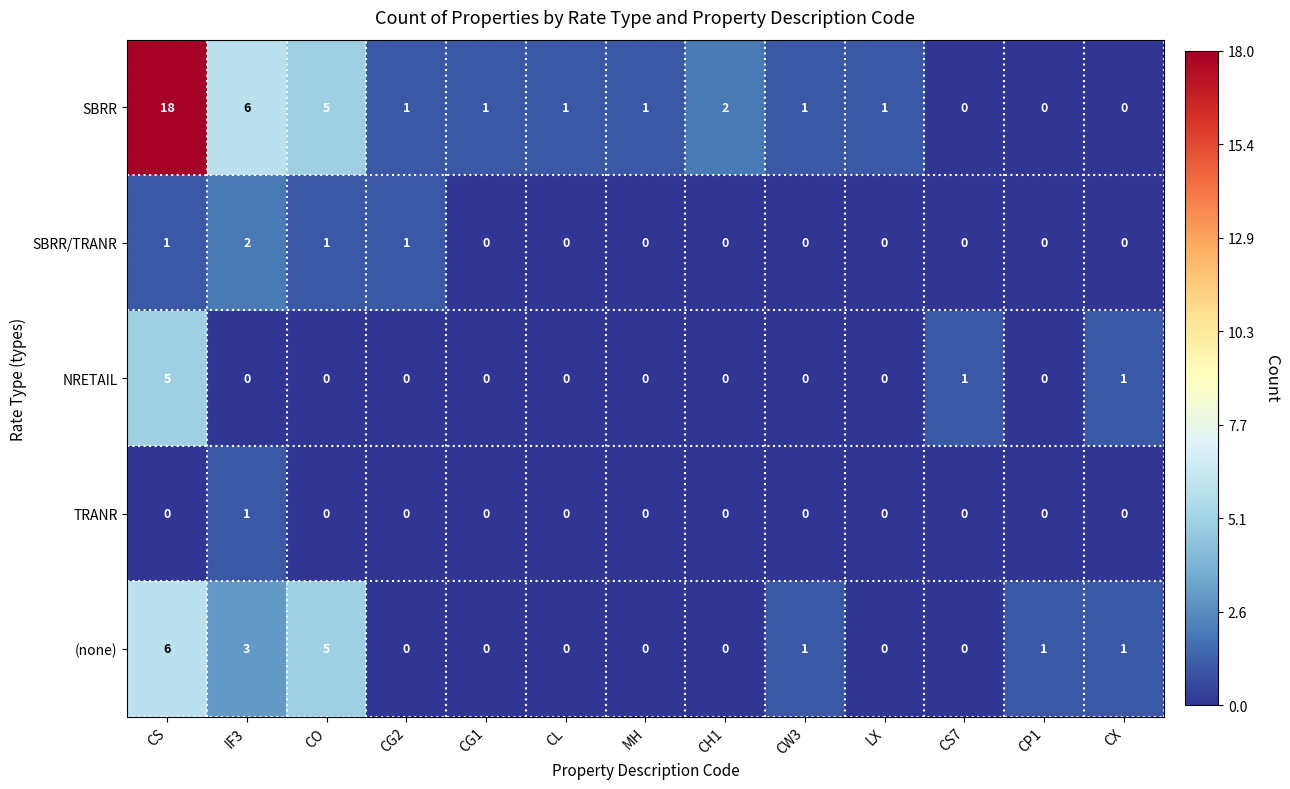

What is the difference between the maximum and minimum values in the NRETAIL series?

5